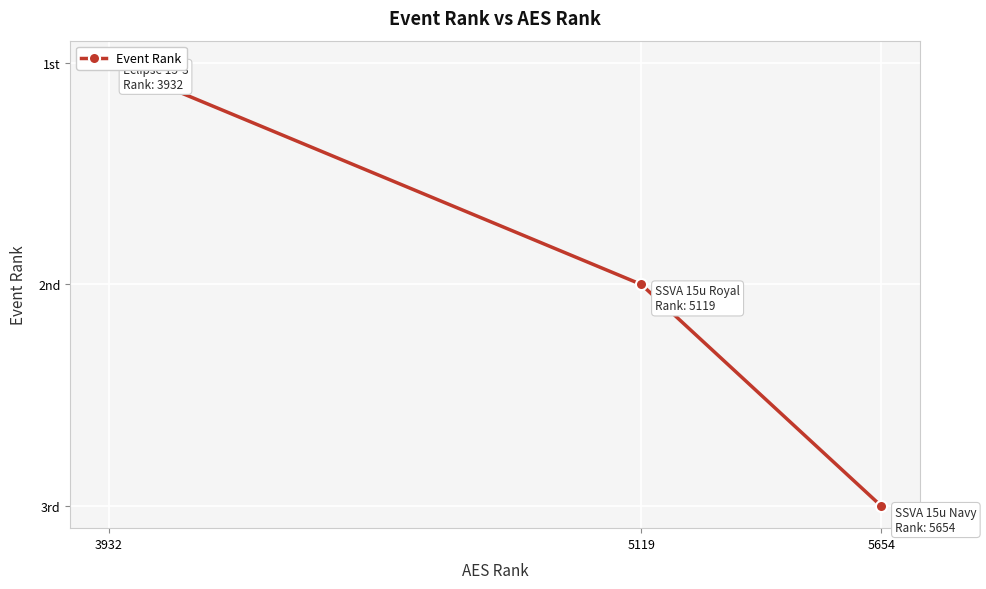

Read the value at 5119.

2